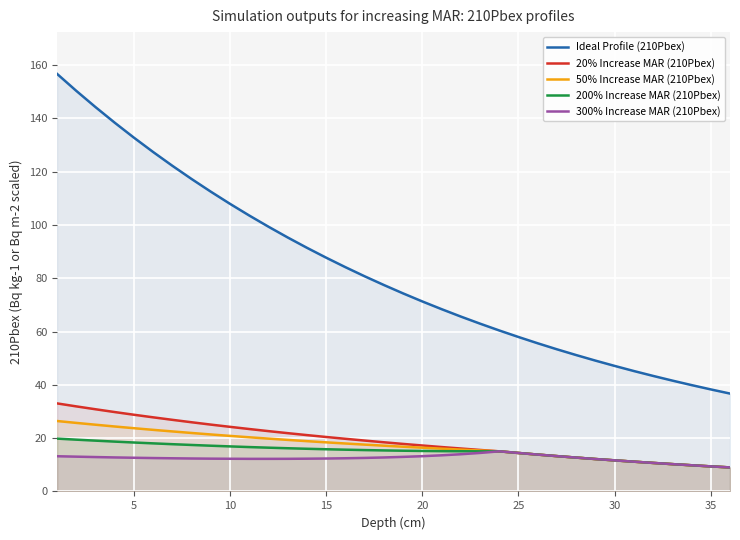

Does the chart display data point markers on the line(s)?

No